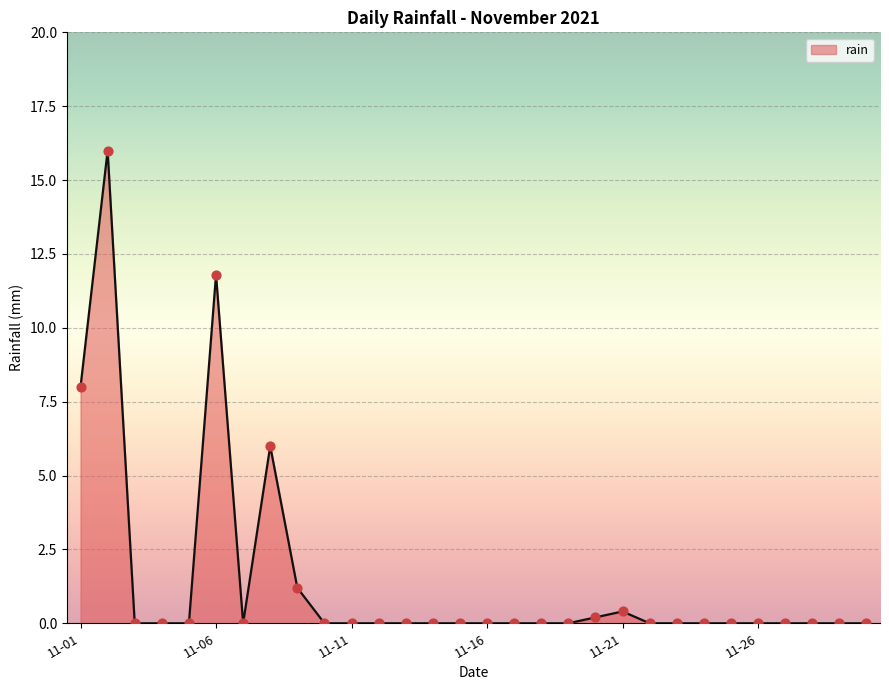

What is the difference between the maximum and minimum values?

16.0